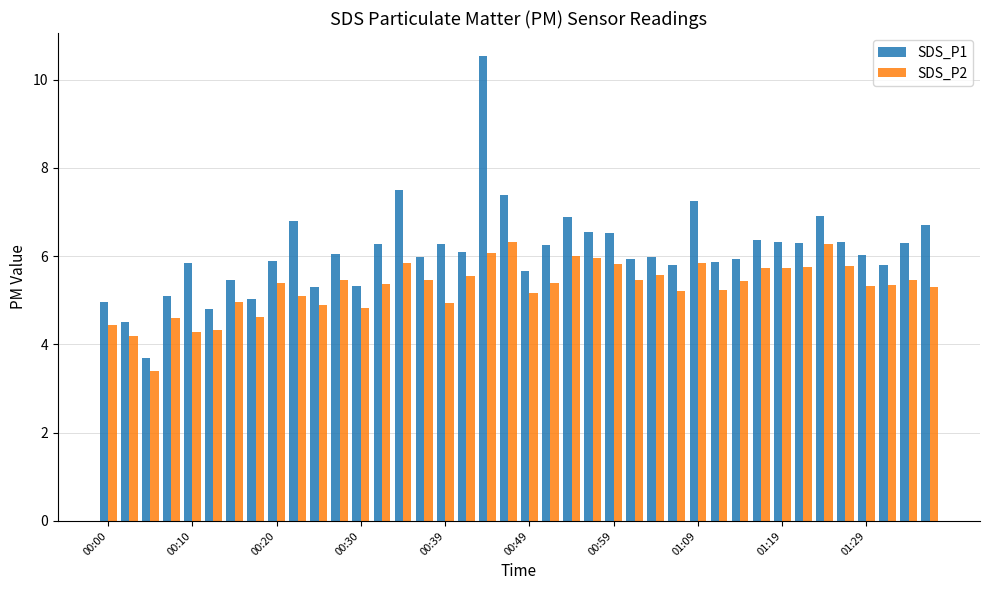

Which series has the largest range (max minus min)?

SDS_P1